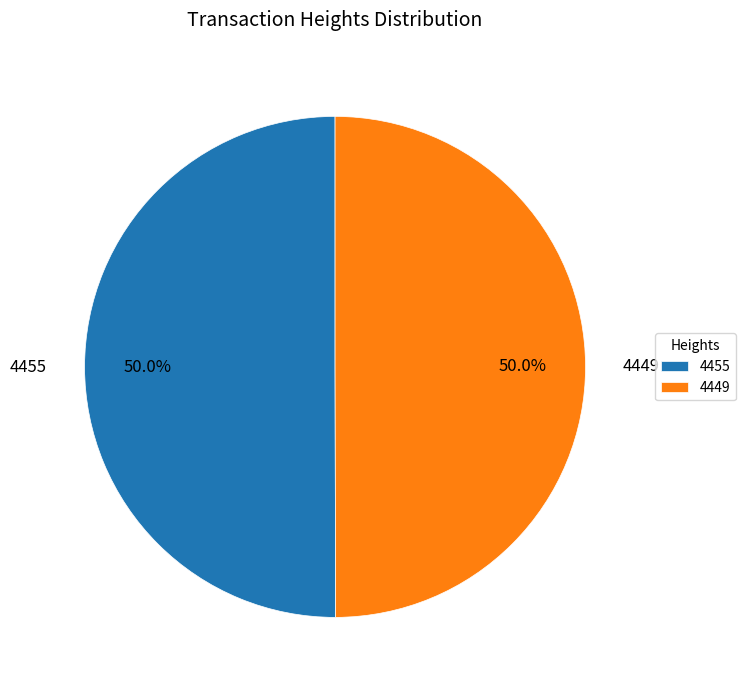

How many slices are in this pie chart?

2